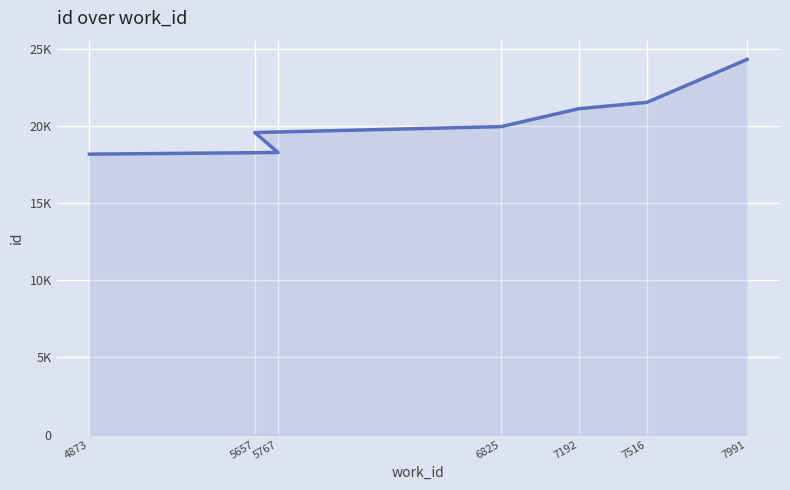

At which label is the value closest to 21268?

7192